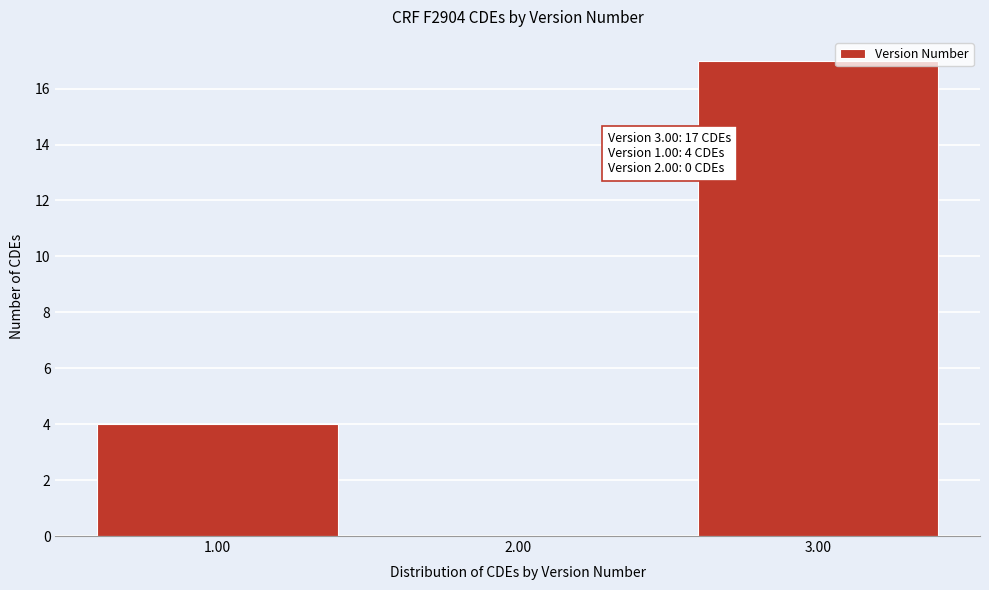

Over which range of the x-axis is the bar tallest?

2.5 to 3.5